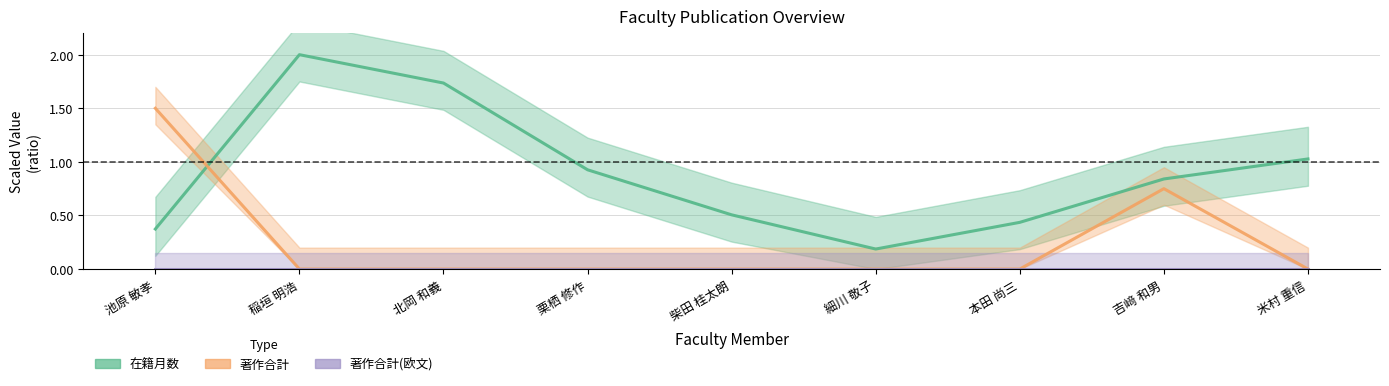

What is the approximate value of 在籍月数 at 柴田 桂太朗?

0.5